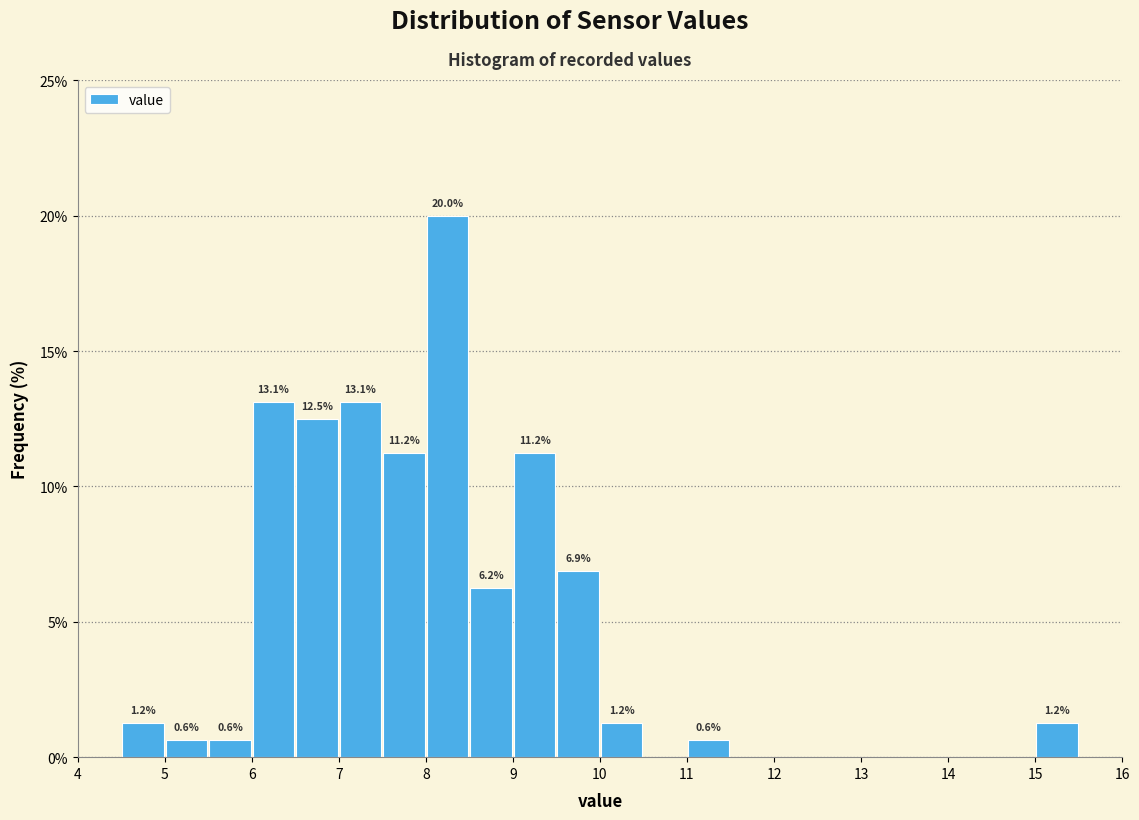

Which range on the x-axis has the tallest bar?

8.0 to 8.5